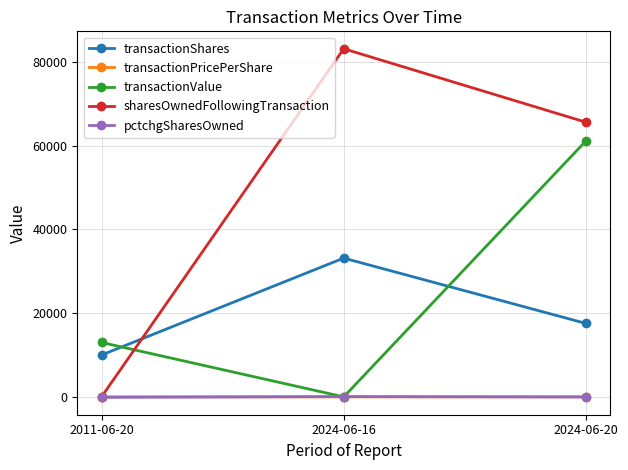

What is the label of the 2nd point from the left?

2024-06-16